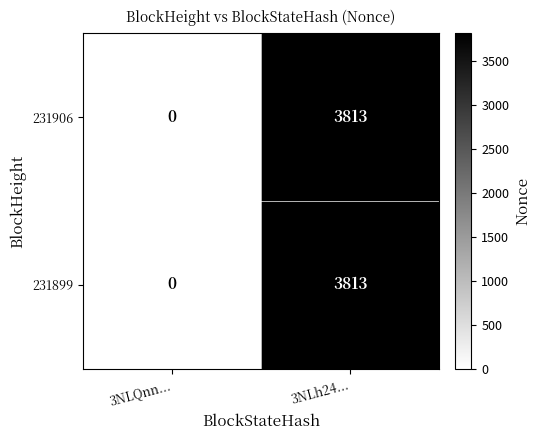

True or false: 231899 has a value of 3813 at 3NLh24....

True